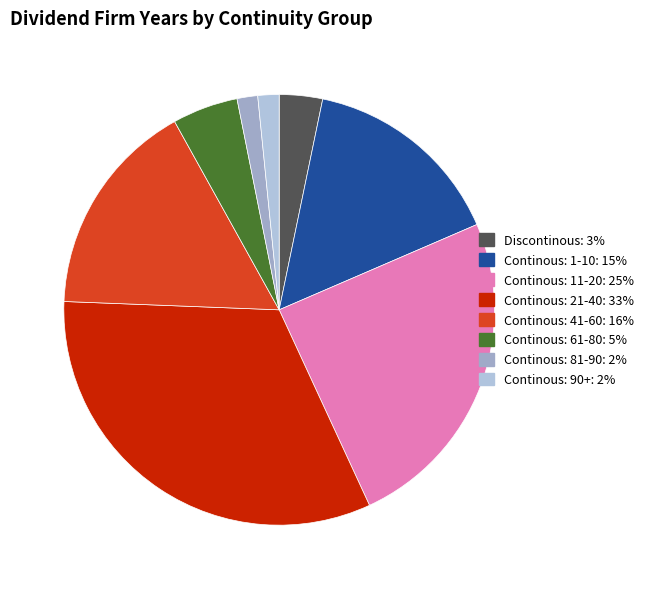

Which has a higher value, Discontinous or Continous: 1-10?

Continous: 1-10